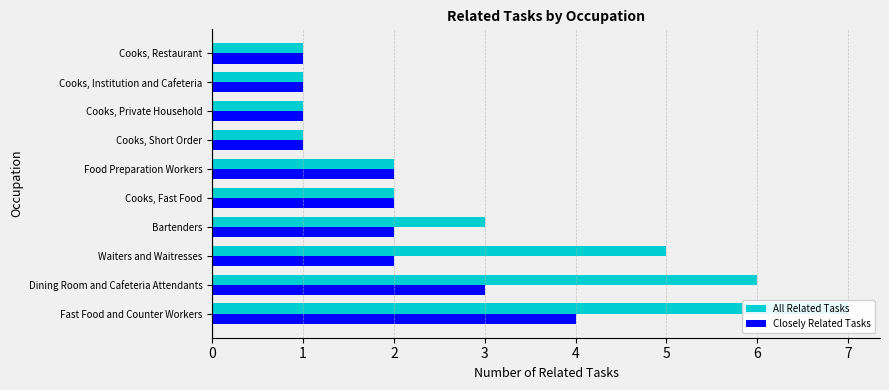

Is the value of All Related Tasks at Fast Food and Counter Workers greater than the value of Closely Related Tasks at Bartenders?

Yes